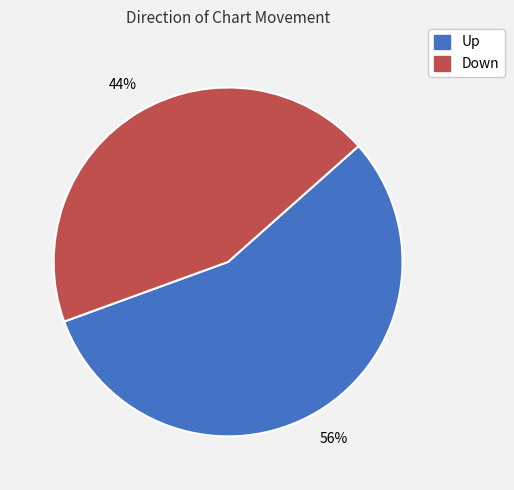

How many segments does this pie chart have?

2